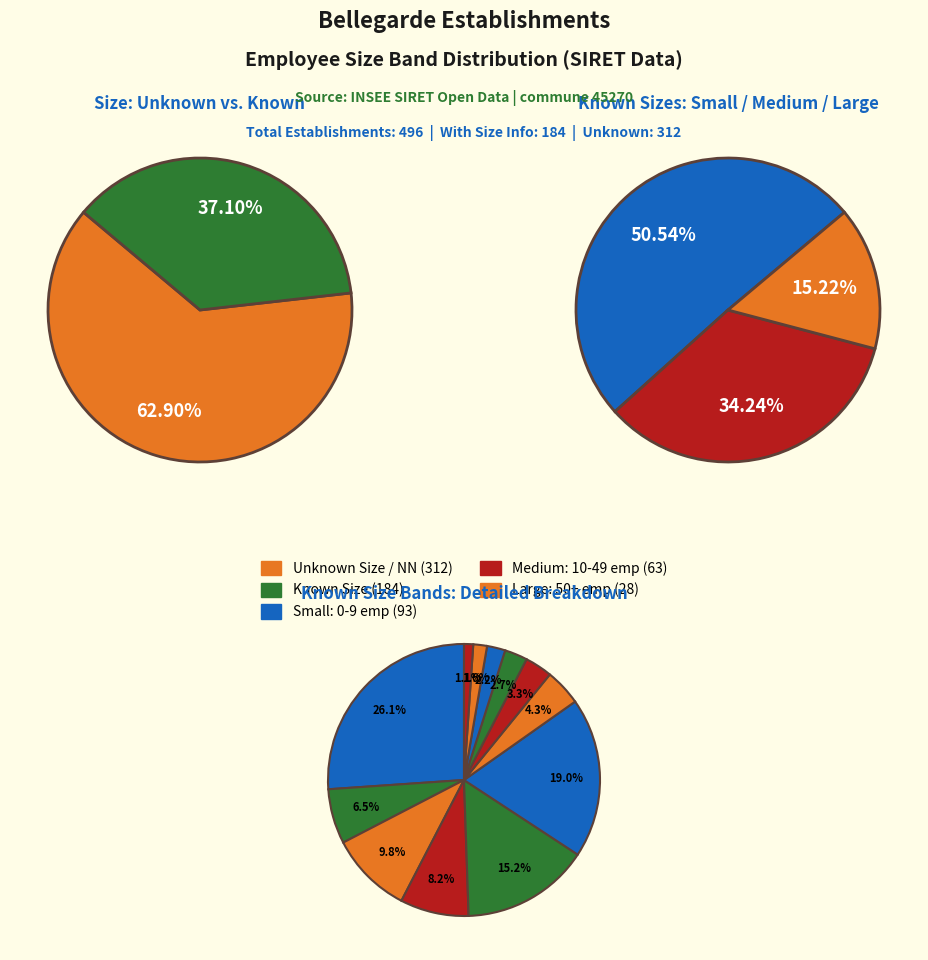

What is the majority slice?

NN